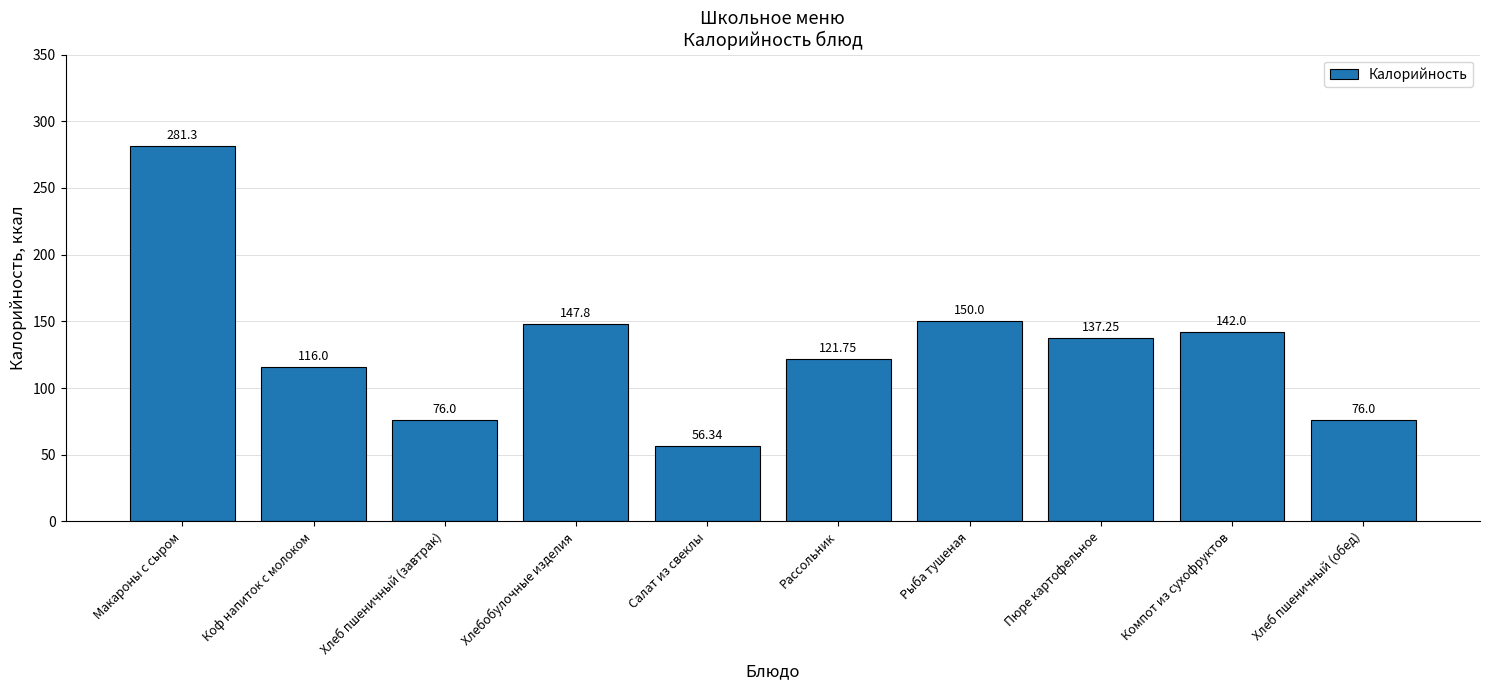

At which label does the data first exceed 137?

Макароны с сыром